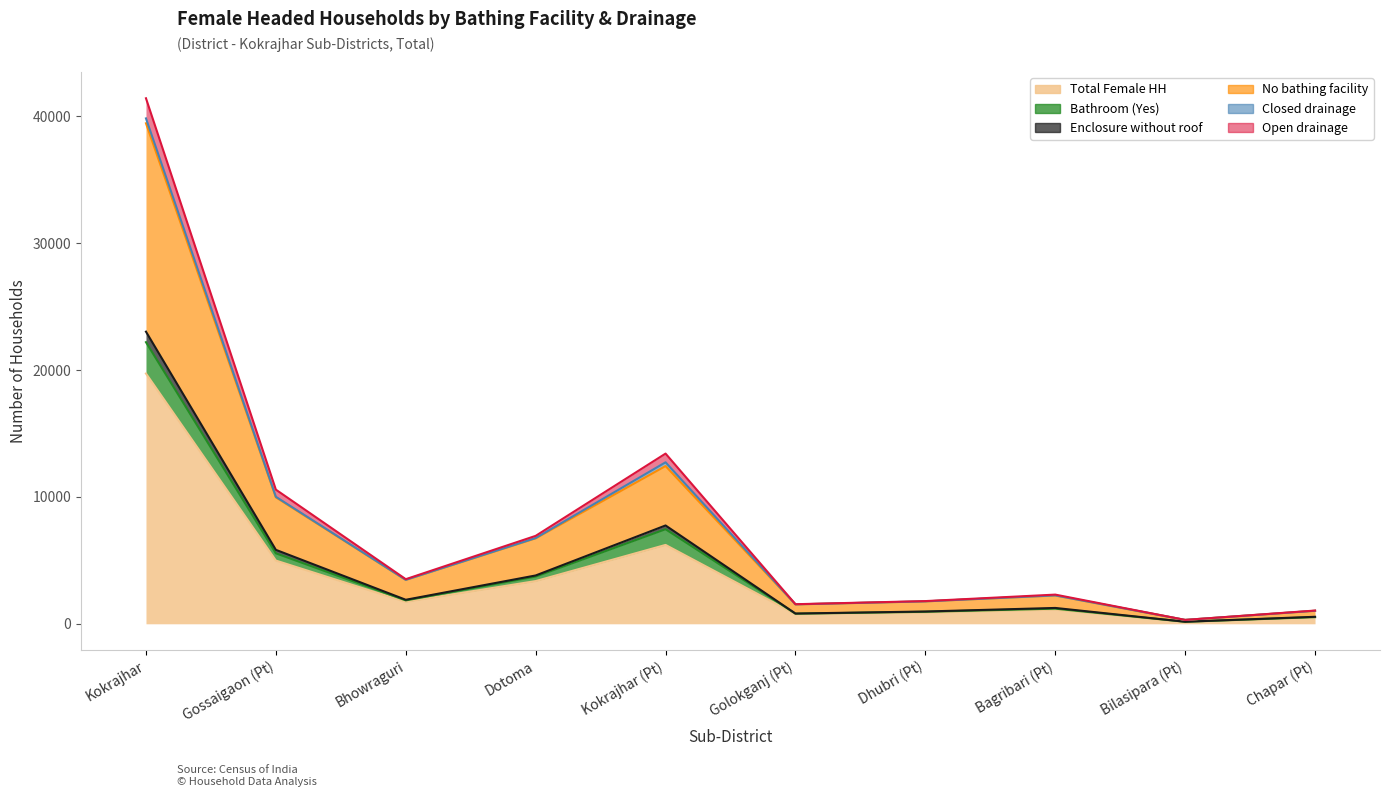

How many lines are shown in the chart?

5